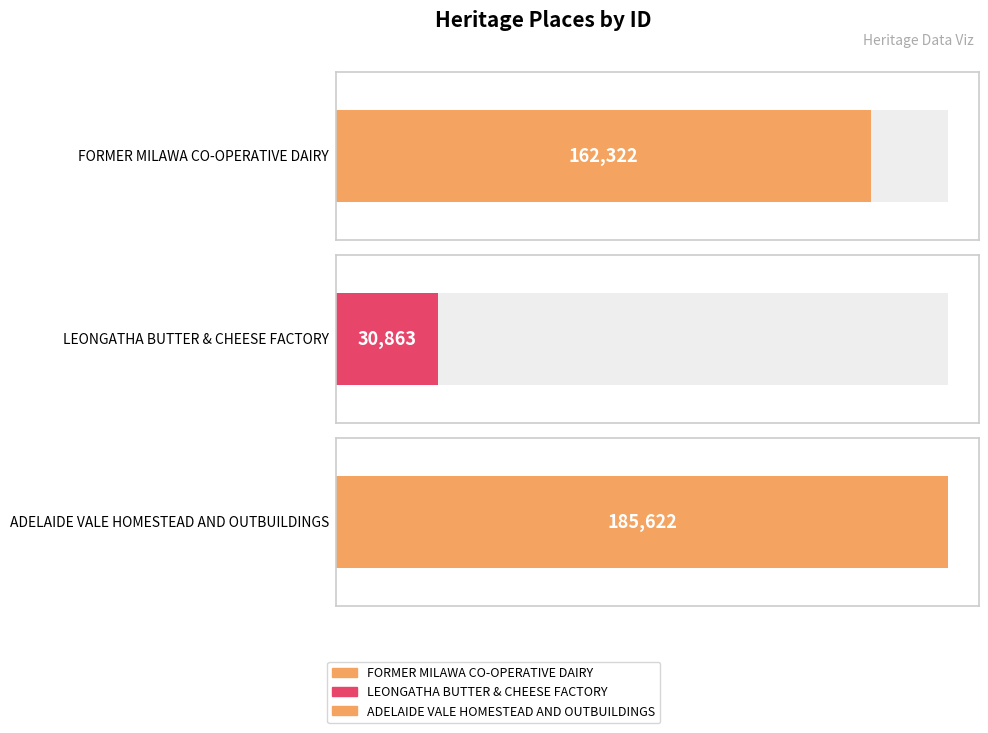

What is the difference between the values at LEONGATHA BUTTER & CHEESE FACTORY and FORMER MILAWA CO-OPERATIVE DAIRY?

131459